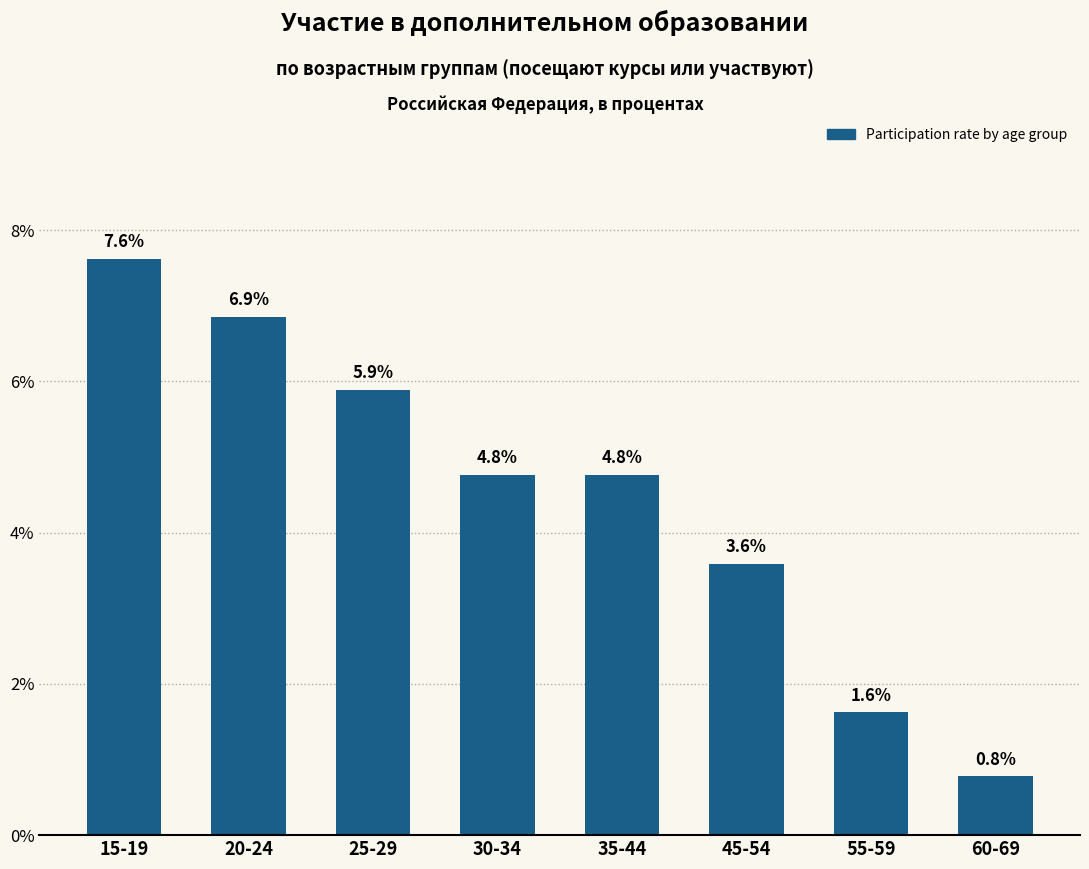

Does the chart contain stacked bars?

No